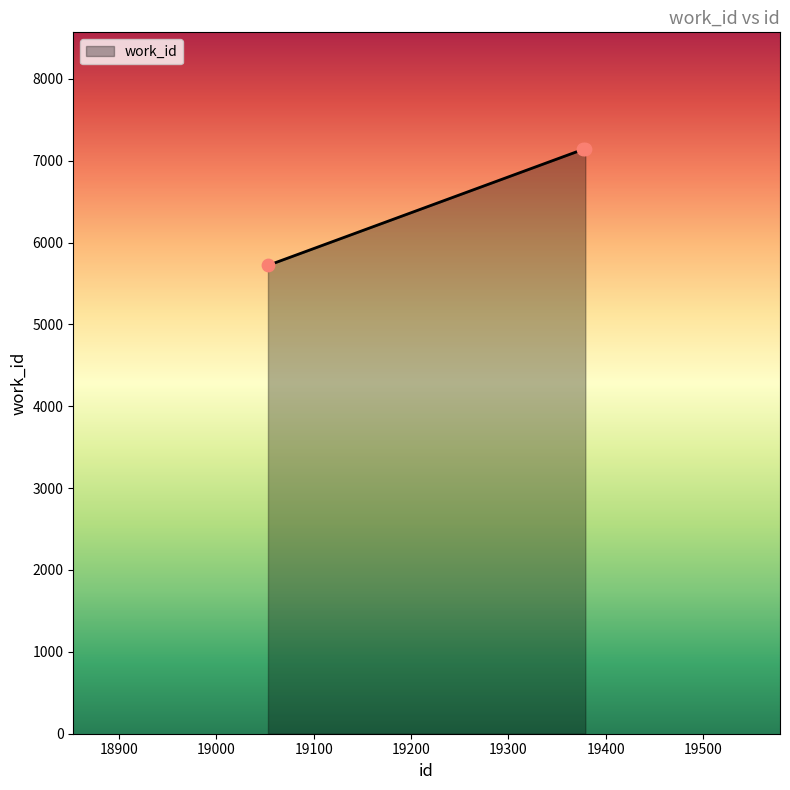

What is the ratio of the value at 19053 to the value at 19379?

0.8